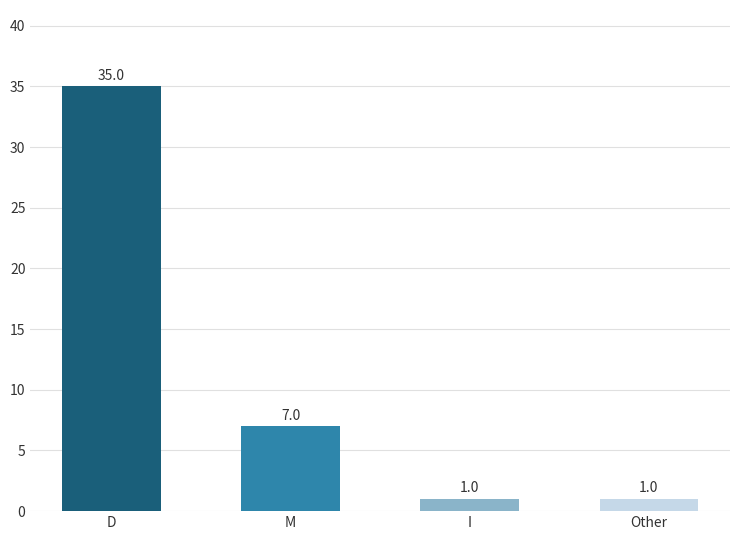

At which label is the value closest to 18?

M